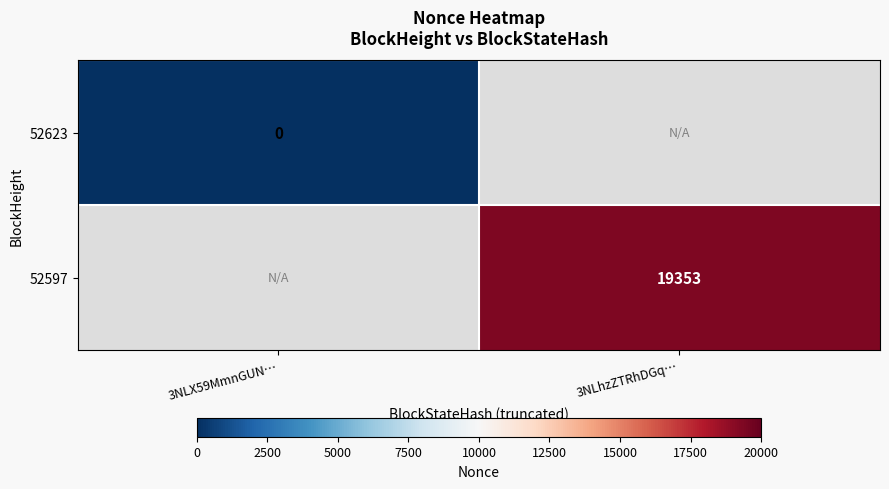

The value of 52597 at 3NLhzZTRhDGq… is 9142. True or false?

False